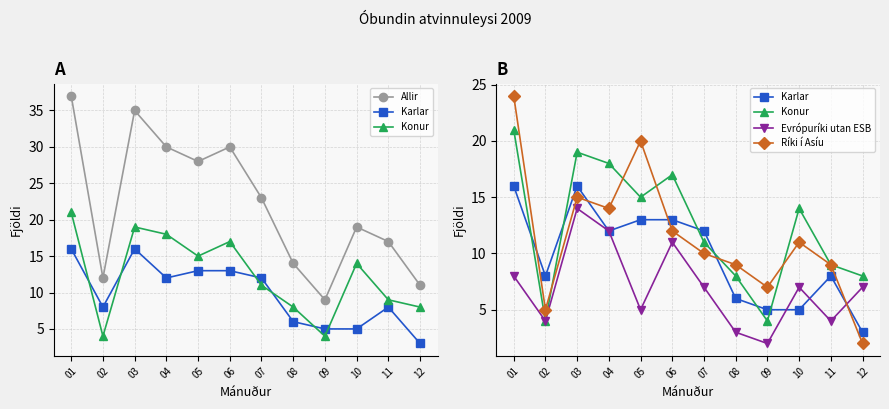

Read the Konur value at 07, to the nearest 10.

10